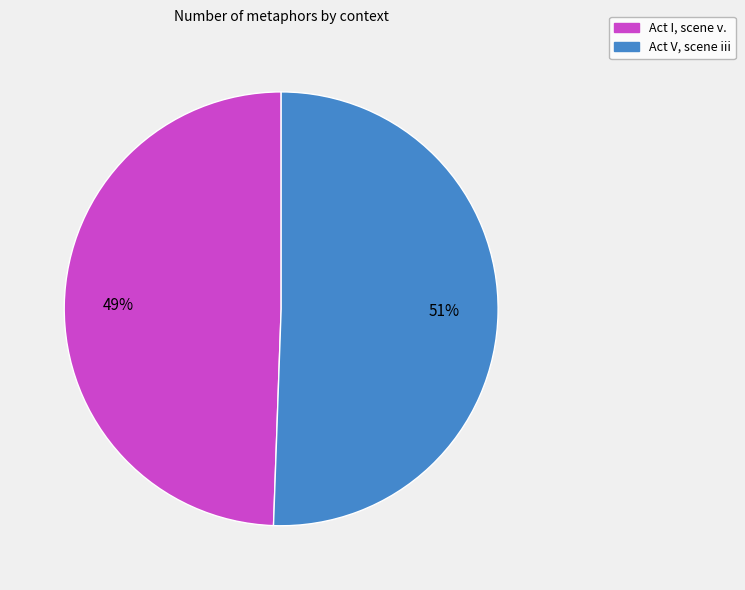

Does Act I, scene v. represent more than half of the total?

No